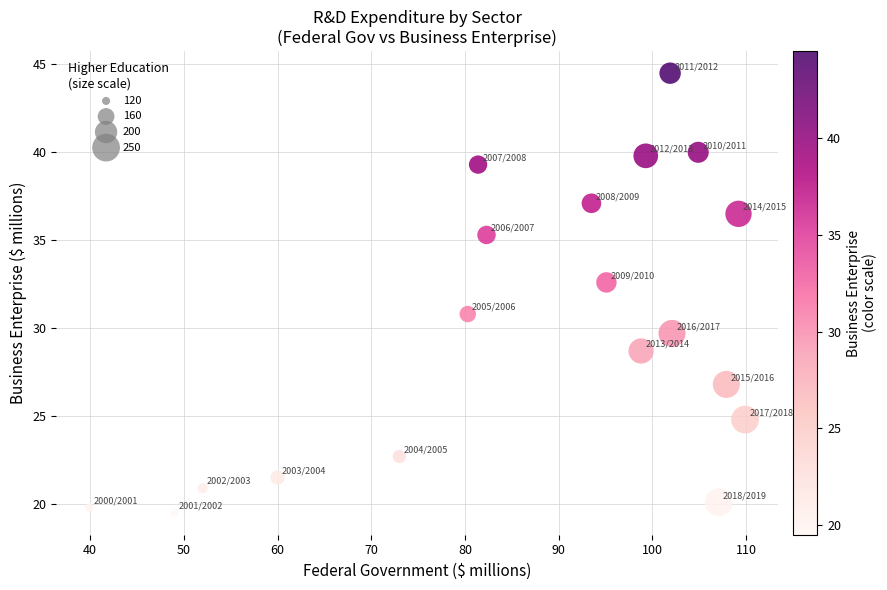

What Y value in the scatter plot is closest to 32?

32.6